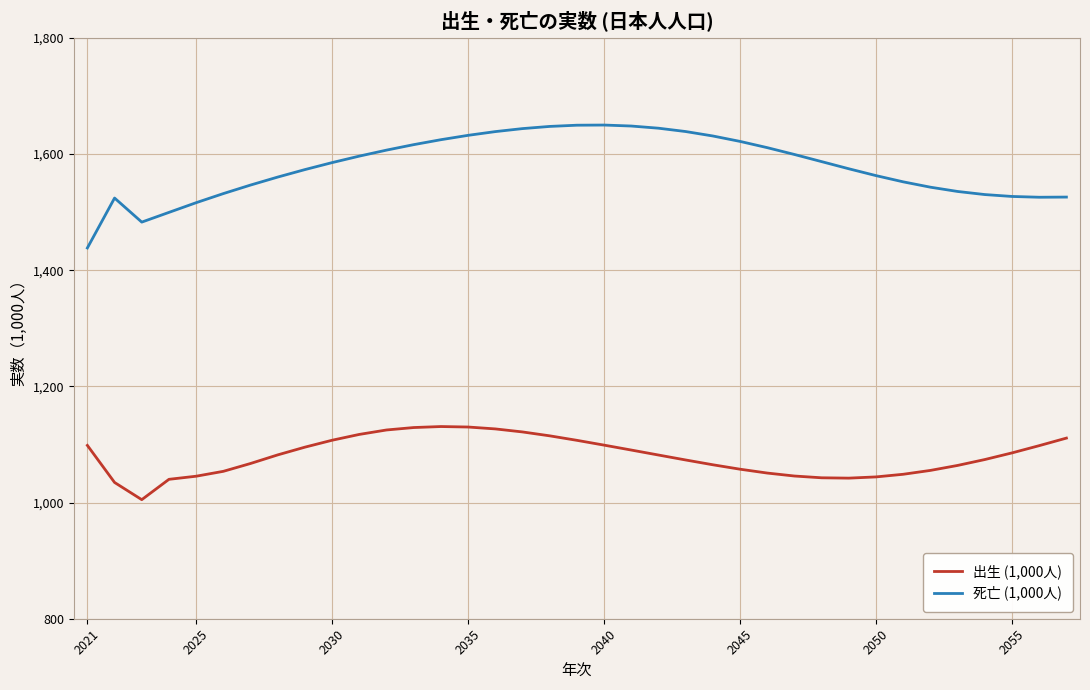

Which series has the largest range (max minus min)?

死亡 (1,000人)